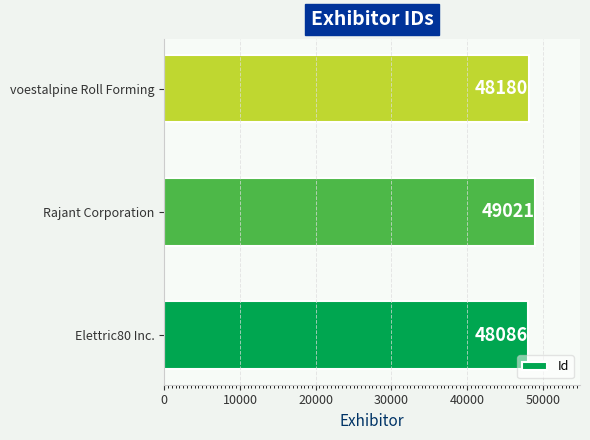

What is the sum of all values?

145287